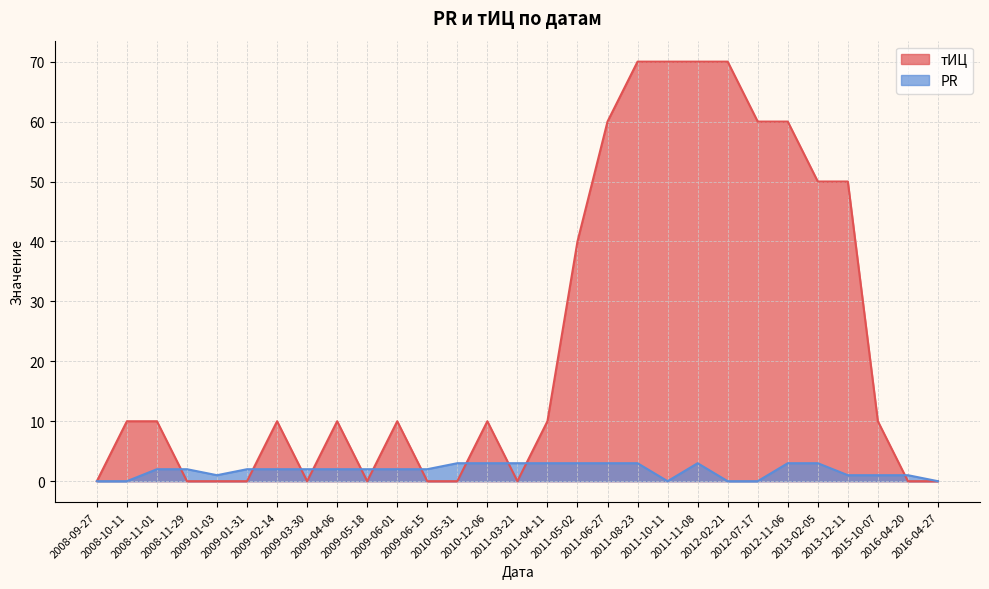

What is the difference between the maximum and second lowest values in the PR series?

3